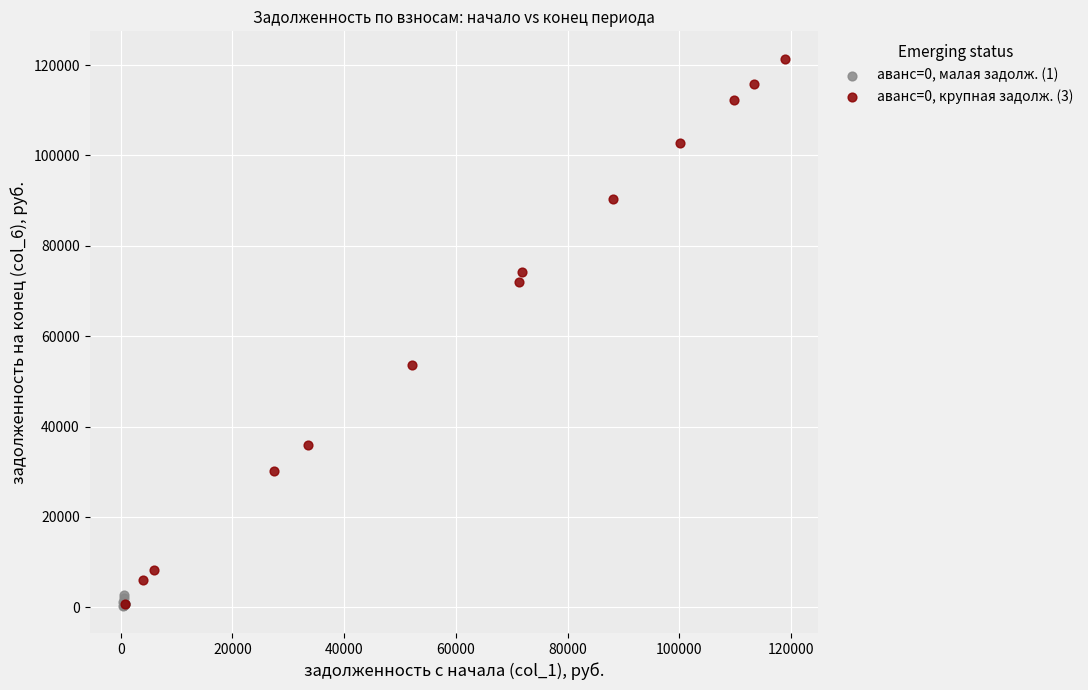

What are all the series names shown in the legend?

аванс=0, малая задолж. (1), аванс=0, крупная задолж. (3)